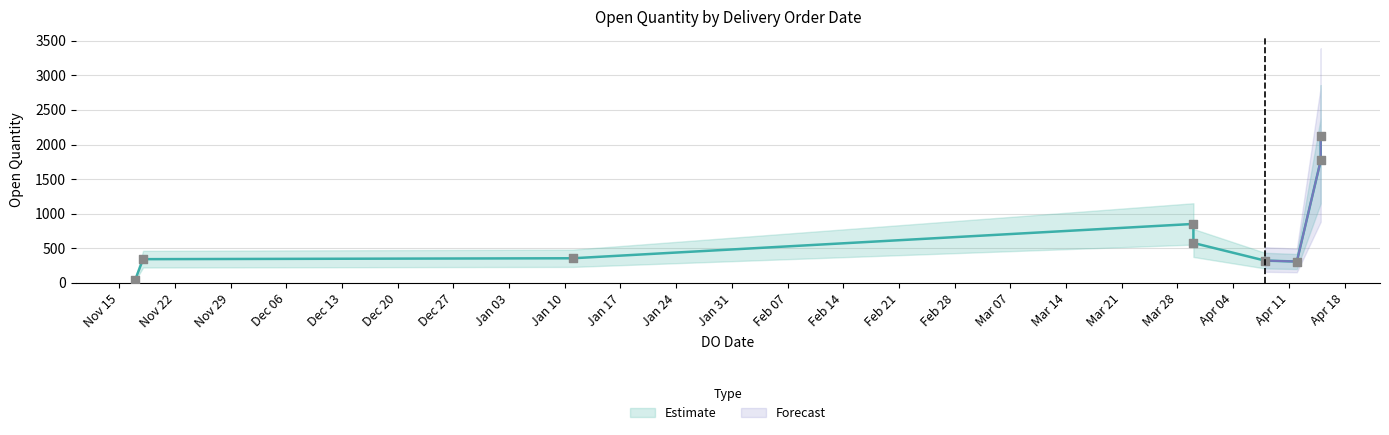

Approximately how many times larger is the value at 30/03/2023 compared to 12/04/2023?

2.8